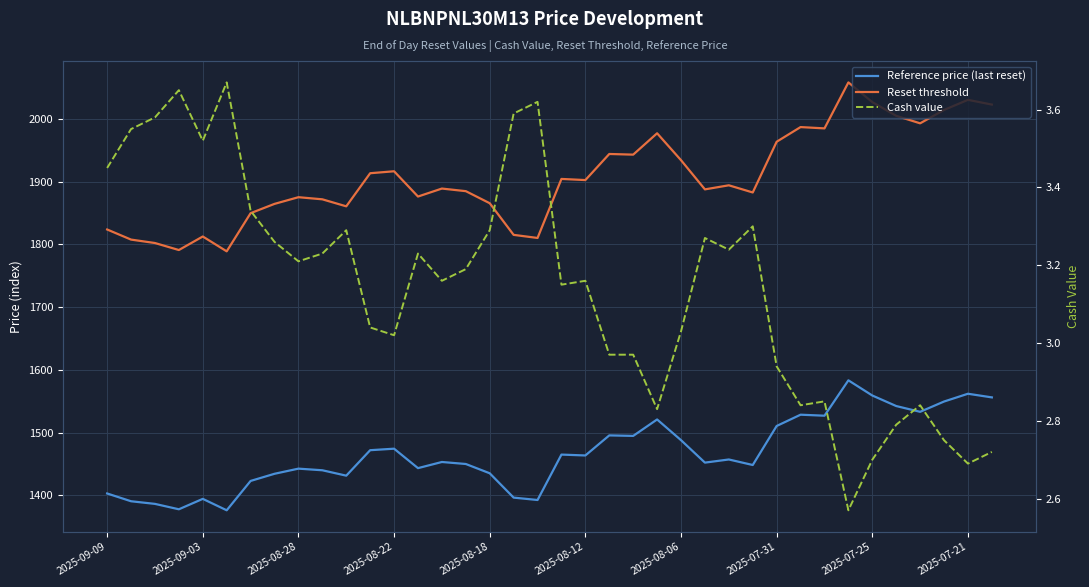

Reading left to right, extract all data points from this chart.

Reference price (last reset): 1403.0	1390.6	1386.4	1377.8	1394.4	1376.2	1423.0	1434.4	1442.6	1440.0	1431.4	1472.0	1474.4	1443.4	1453.2	1450.0	1435.2	1396.4	1392.6	1465.0	1463.6	1495.6	1494.8	1521.0	1488.0	1452.2	1457.2	1448.4	1510.6	1528.6	1527.0	1583.4	1559.2	1542.4	1533.2	1549.6	1562.0	1556.2
Reset threshold: 1823.9	1807.8	1802.3	1791.1	1812.7	1789.1	1849.9	1864.7	1875.4	1872.0	1860.8	1913.6	1916.7	1876.4	1889.2	1885.0	1865.8	1815.3	1810.4	1904.5	1902.7	1944.3	1943.2	1977.3	1934.4	1887.9	1894.4	1882.9	1963.8	1987.2	1985.1	2058.4	2027.0	2005.1	1993.2	2014.5	2030.6	2023.1
Cash value: 3.5	3.5	3.6	3.6	3.5	3.7	3.3	3.3	3.2	3.2	3.3	3.0	3.0	3.2	3.2	3.2	3.3	3.6	3.6	3.1	3.2	3.0	3.0	2.8	3.0	3.3	3.2	3.3	2.9	2.8	2.9	2.6	2.7	2.8	2.8	2.8	2.7	2.7